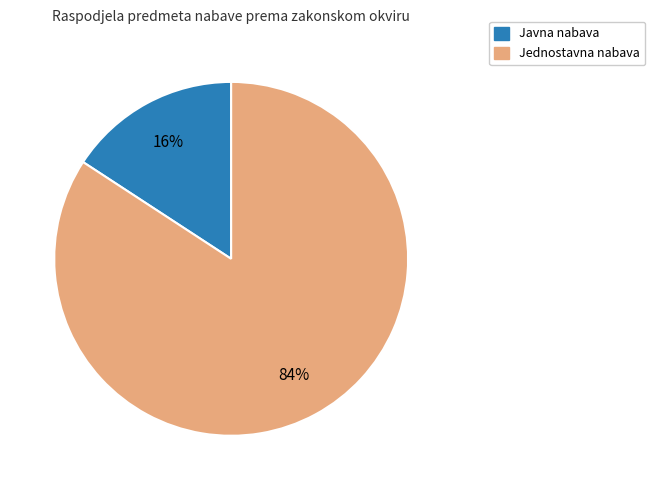

To the nearest percent, what is the difference between the Javna nabava and Jednostavna nabava slice percentages?

68%